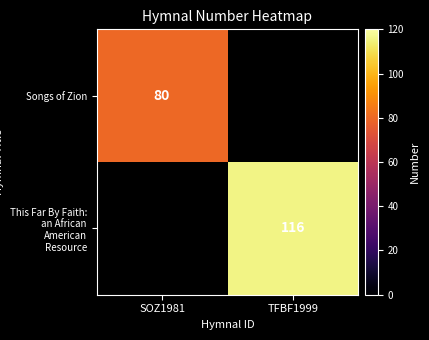

The This Far By Faith: an African American Resource series shows 116 at TFBF1999. True or false?

True